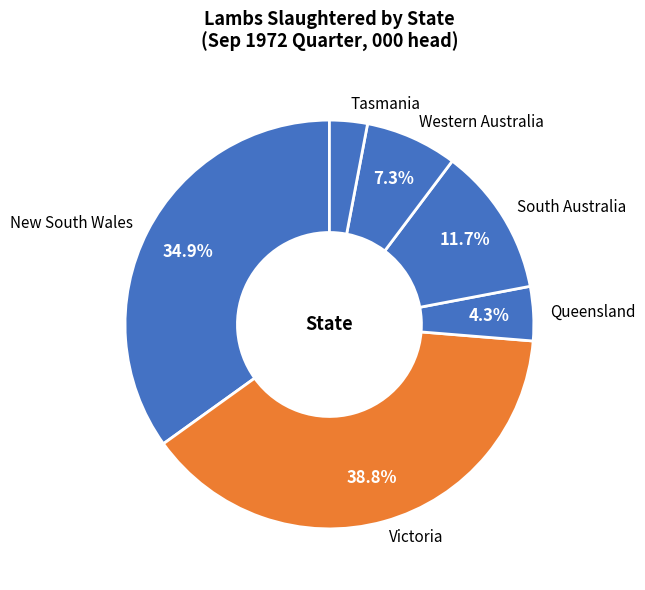

To the nearest percent, what is the difference between the South Australia and Victoria slice percentages?

27%